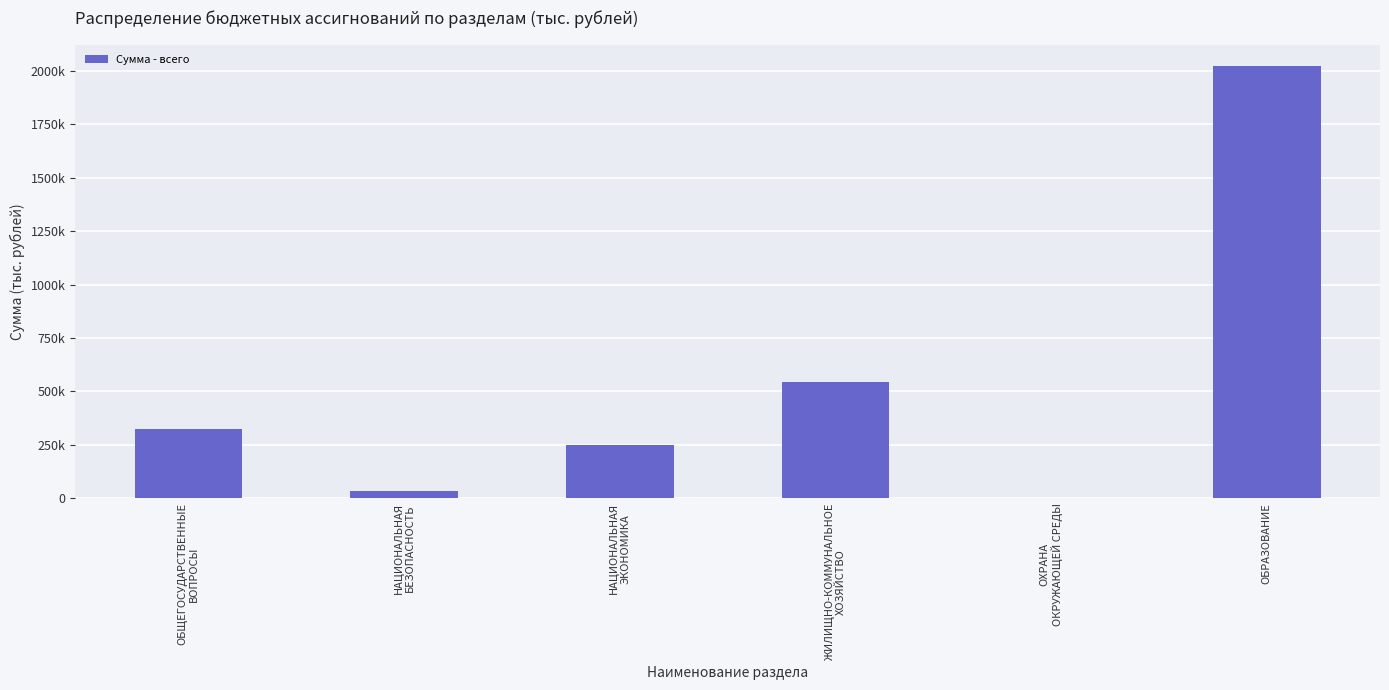

Read the value at НАЦИОНАЛЬНАЯ
ЭКОНОМИКА.

250455.8